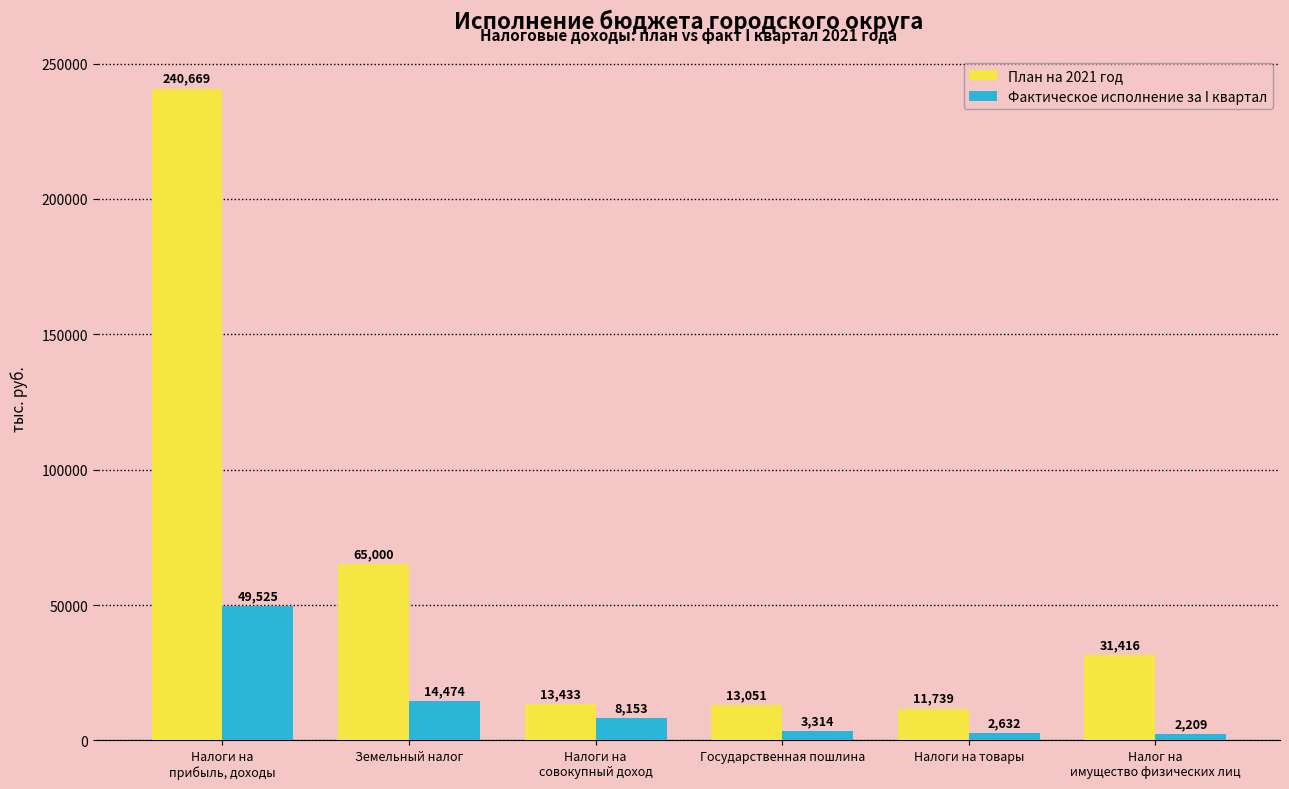

List the series in order of their peak value, lowest first.

Фактическое исполнение за I квартал, План на 2021 год